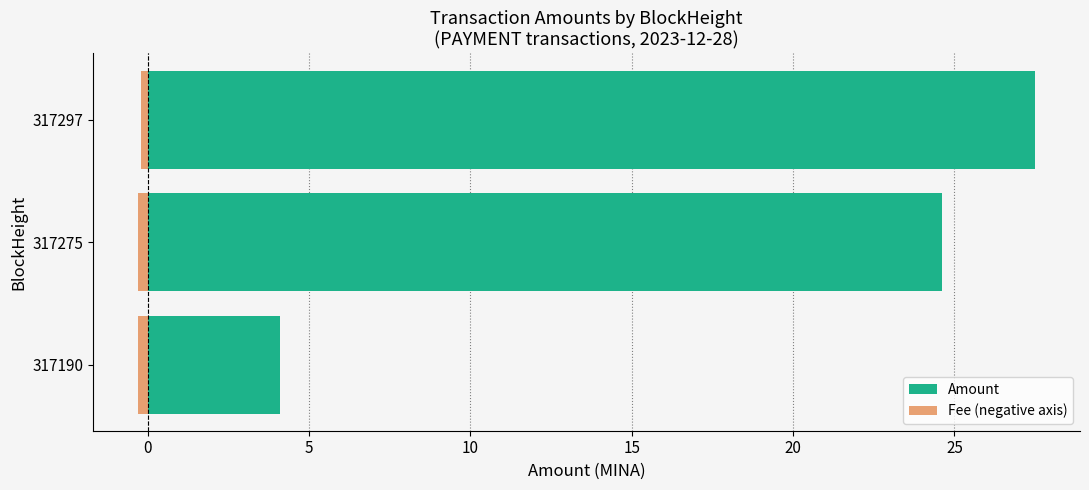

Reading left to right, extract all data points from this chart.

Amount: −5=4.1	0=24.6	5=27.5
Fee (negative axis): −5=-0.3	0=-0.3	5=-0.2